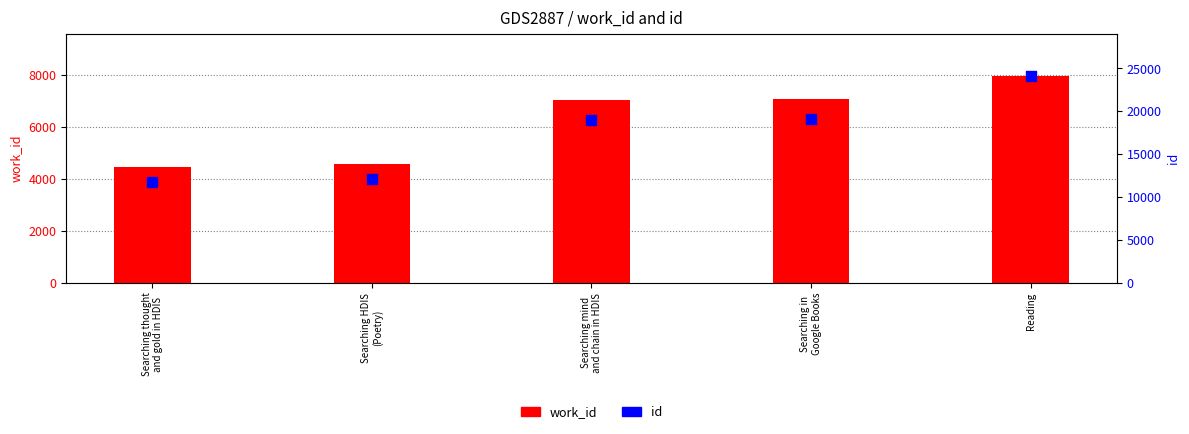

What are all the series names shown in the legend?

work_id, id